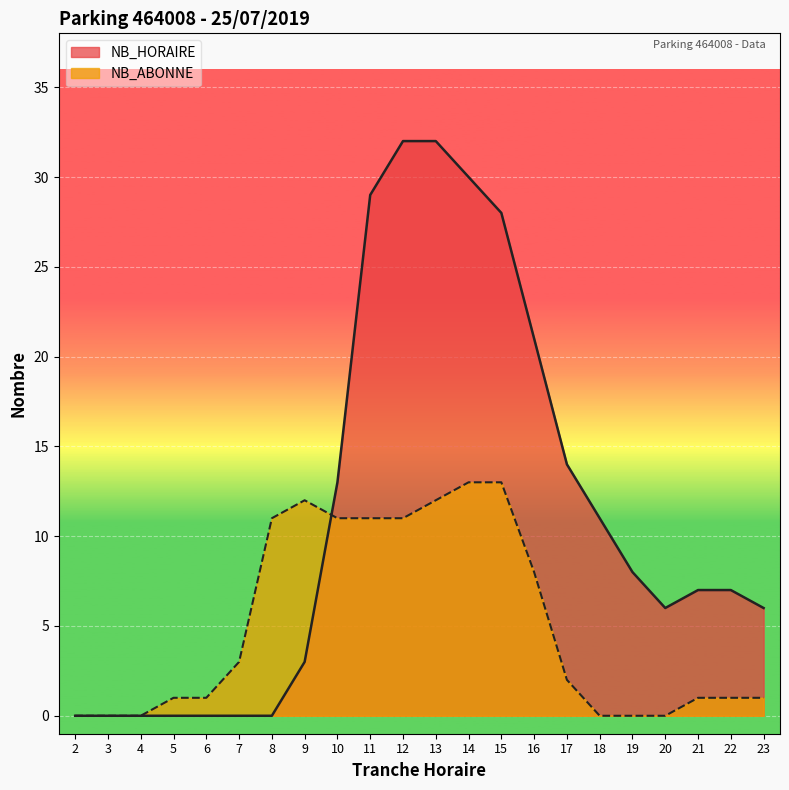

Does the chart display data point markers on the line(s)?

No